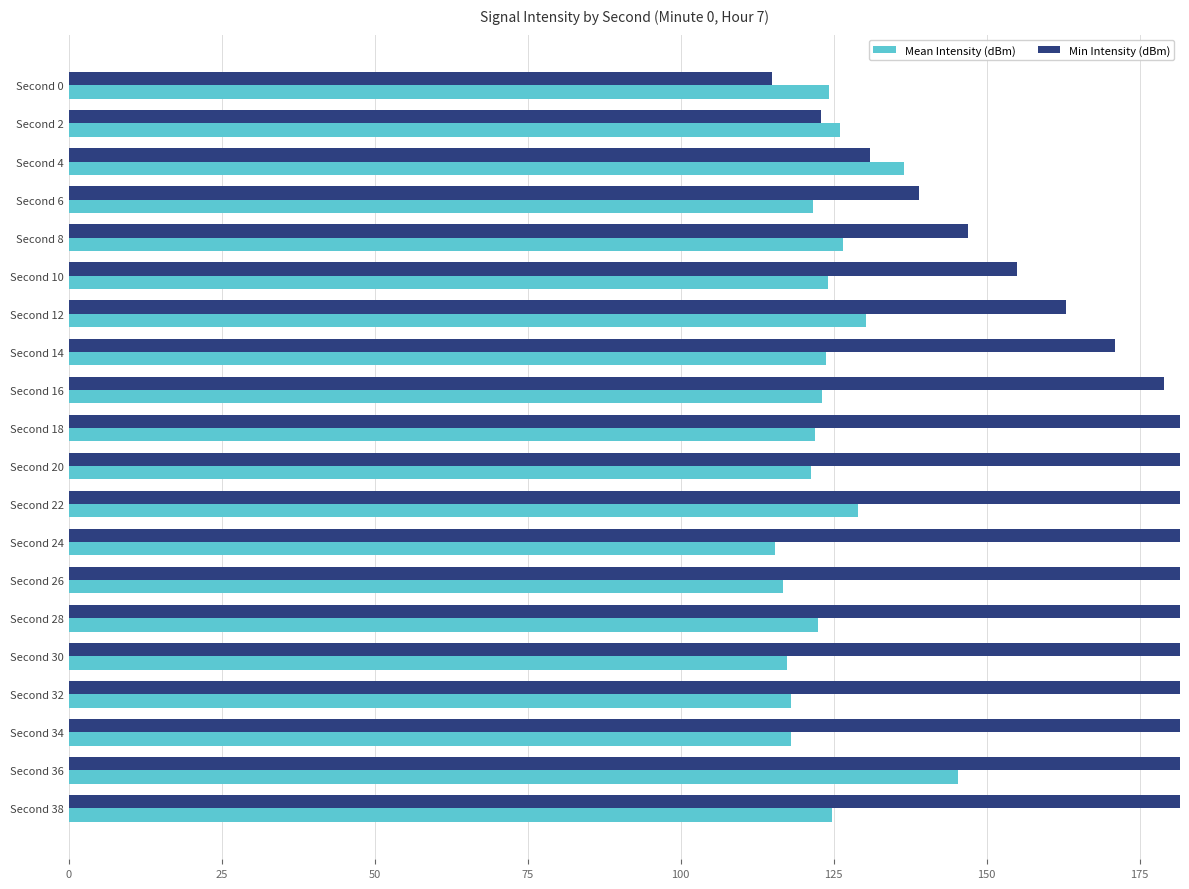

How many data points in Min Intensity (dBm) are less than 195?

10